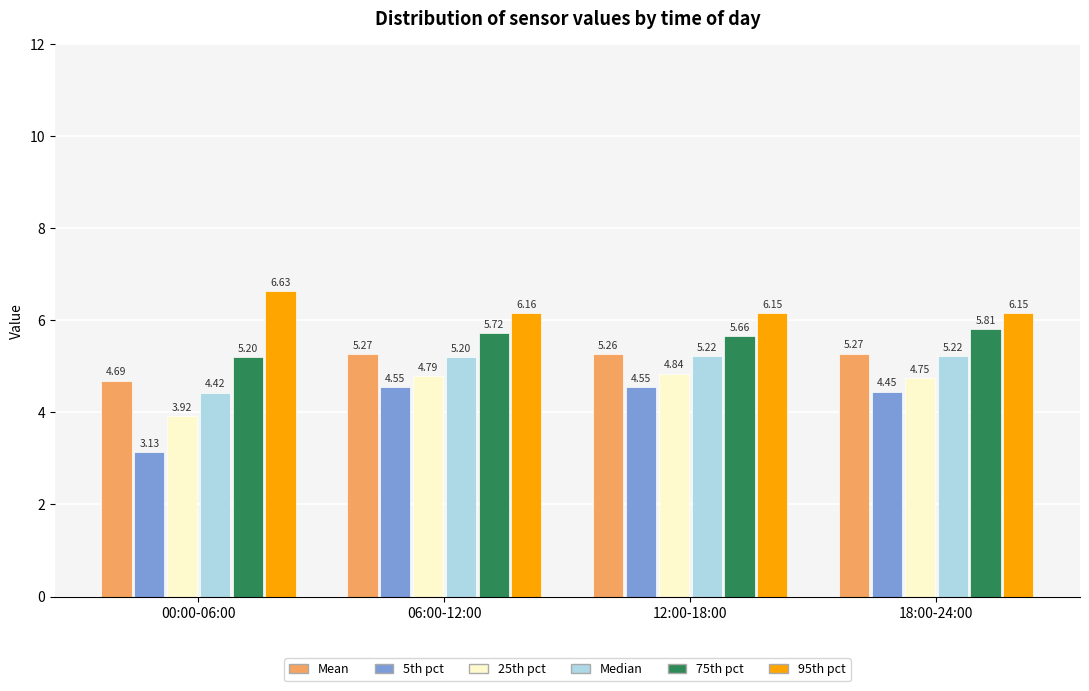

Which series has the largest total across all categories?

95th pct